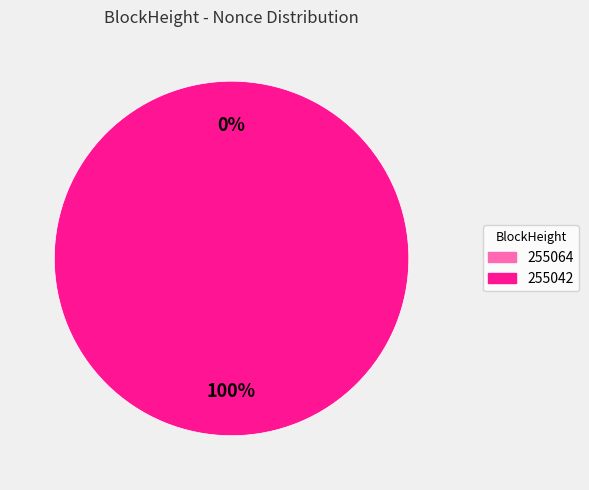

Rank the categories by value from highest to lowest.

255042, 255064